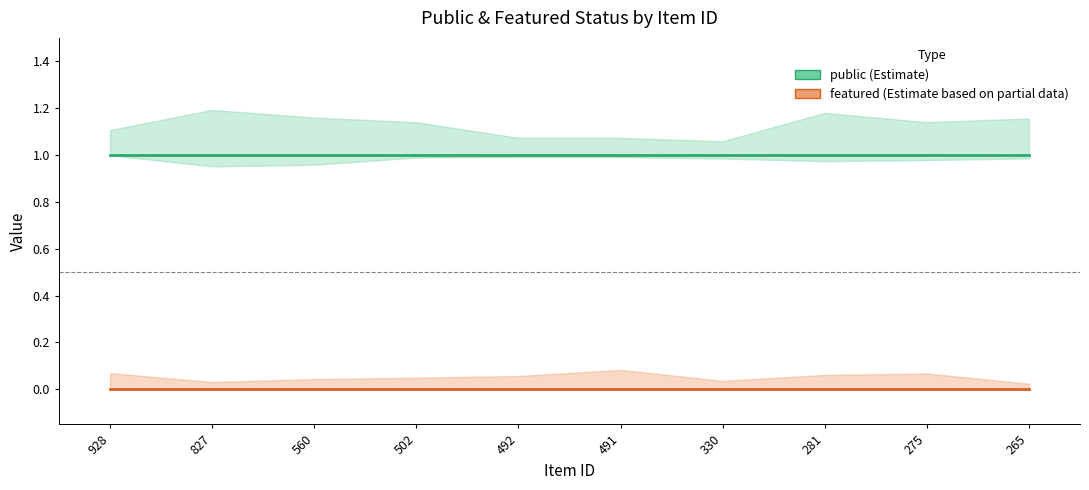

List the series in order of their peak value, highest first.

public, featured